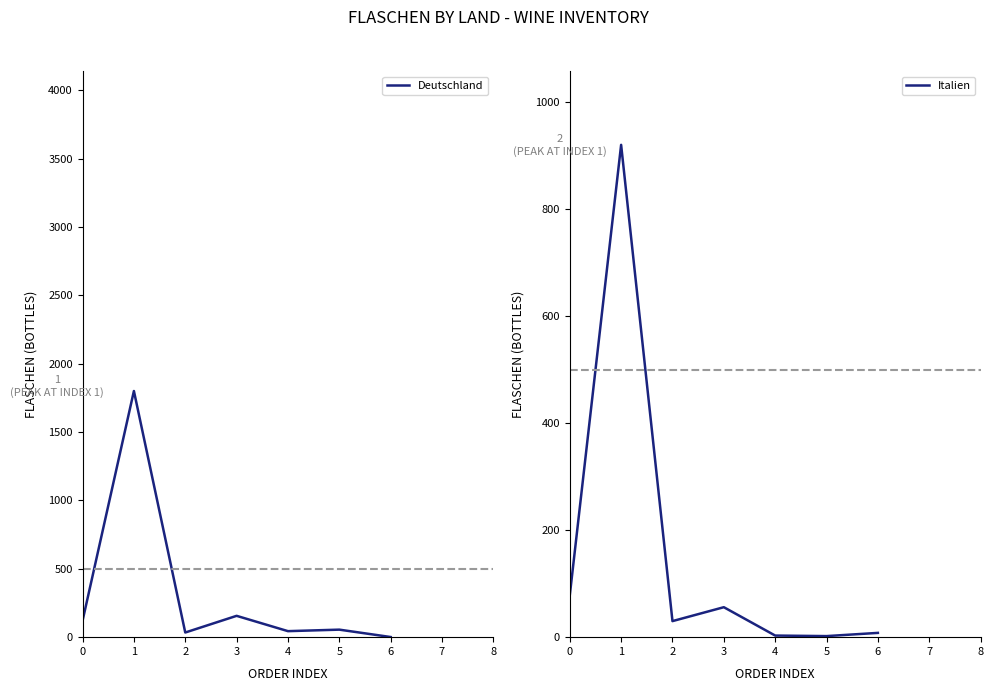

Read the Deutschland value at 4, to the nearest 10.

40